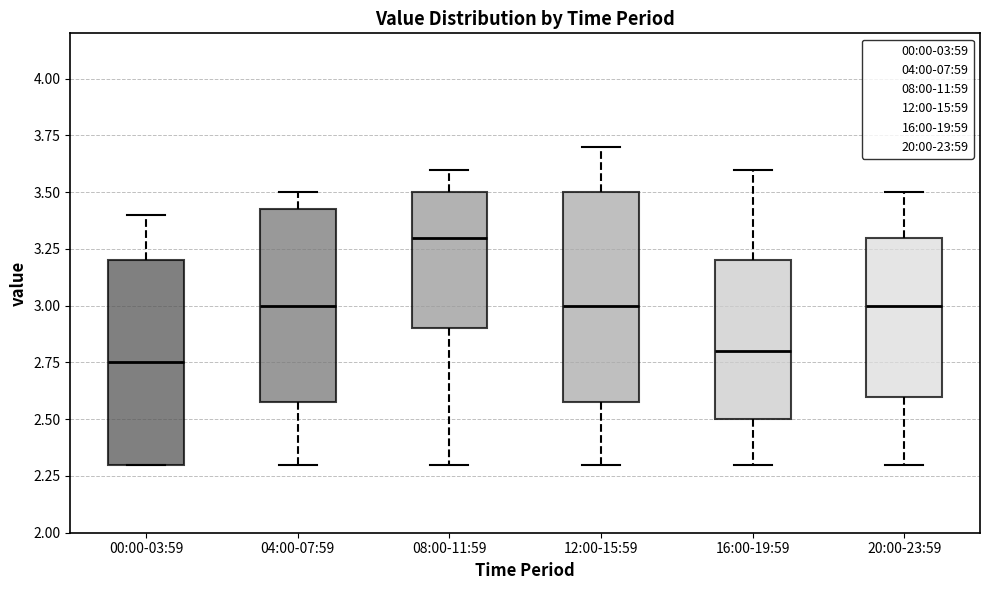

Where is the upper edge of the box for 00:00-03:59 on the y-axis? The values are not printed on the chart, so give them approximately, as read against the axis.

3.20